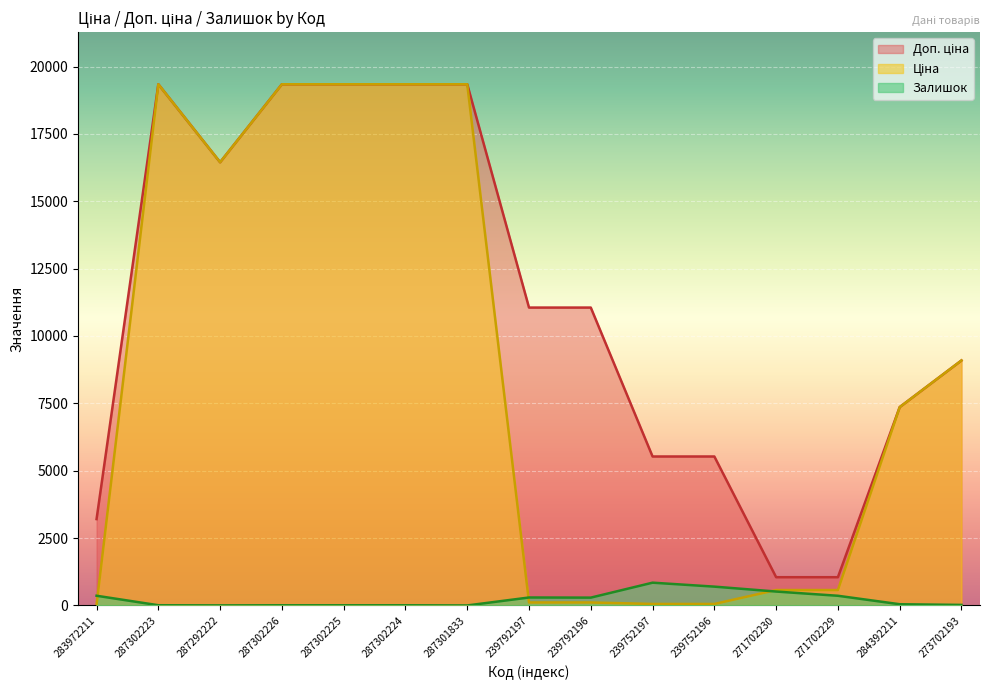

Reading right to left, transcribe all the data shown in this chart.

Ціна: 273702193=9092.0	284392211=7360.2	271702229=571.6	271702230=571.6	239752196=55.3	239752197=55.3	239792196=110.5	239792197=110.5	287301833=19343.1	287302224=19343.1	287302225=19343.1	287302226=19343.1	287292222=16448.2	287302223=19343.1	283972211=32.0
Доп. ціна: 273702193=9092.0	284392211=7360.2	271702229=1048.0	271702230=1048.0	239752196=5528.0	239752197=5528.0	239792196=11055.0	239792197=11055.0	287301833=19343.1	287302224=19343.1	287302225=19343.1	287302226=19343.1	287292222=16448.2	287302223=19343.1	283972211=3205.0
Залишок: 273702193=20.0	284392211=45.0	271702229=359.0	271702230=516.0	239752196=698.0	239752197=845.0	239792196=290.0	239792197=295.0	287301833=0.0	287302224=7.0	287302225=7.0	287302226=7.0	287292222=3.0	287302223=8.0	283972211=360.0